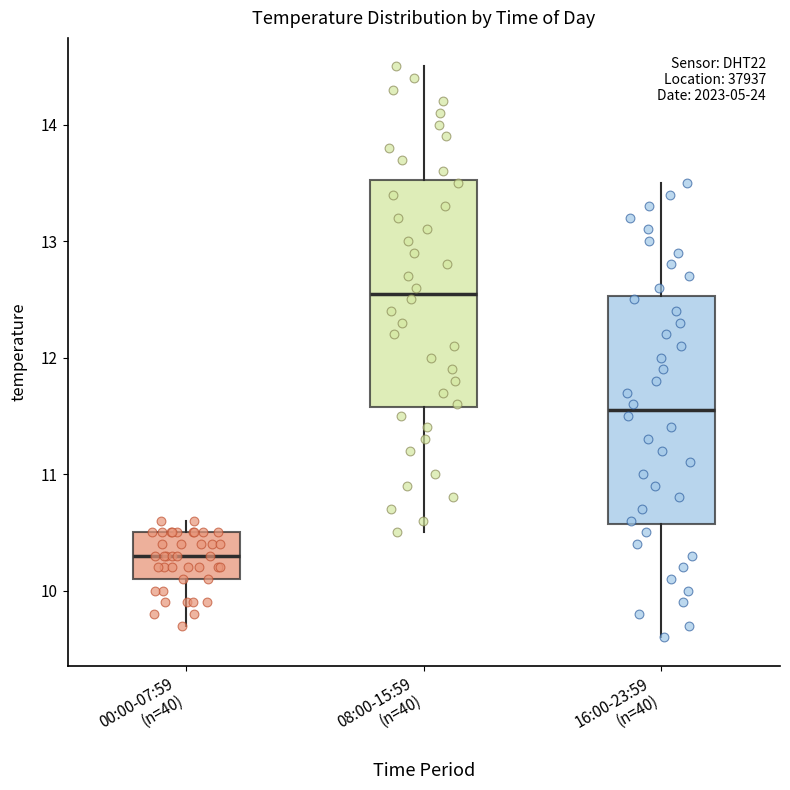

Reading left to right, transcribe this box plot: for each box, give where its median line is, the range the box spans, and where its two whiskers end, as read against the y-axis. The values are not printed on the chart, so give them approximately, as read against the axis.

00:00-07:59 (n=40): median 10.3, box 10.1 to 10.5, whiskers 9.7 to 10.6
08:00-15:59 (n=40): median 12.6, box 11.6 to 13.5, whiskers 10.5 to 14.5
16:00-23:59 (n=40): median 11.6, box 10.6 to 12.5, whiskers 9.6 to 13.5